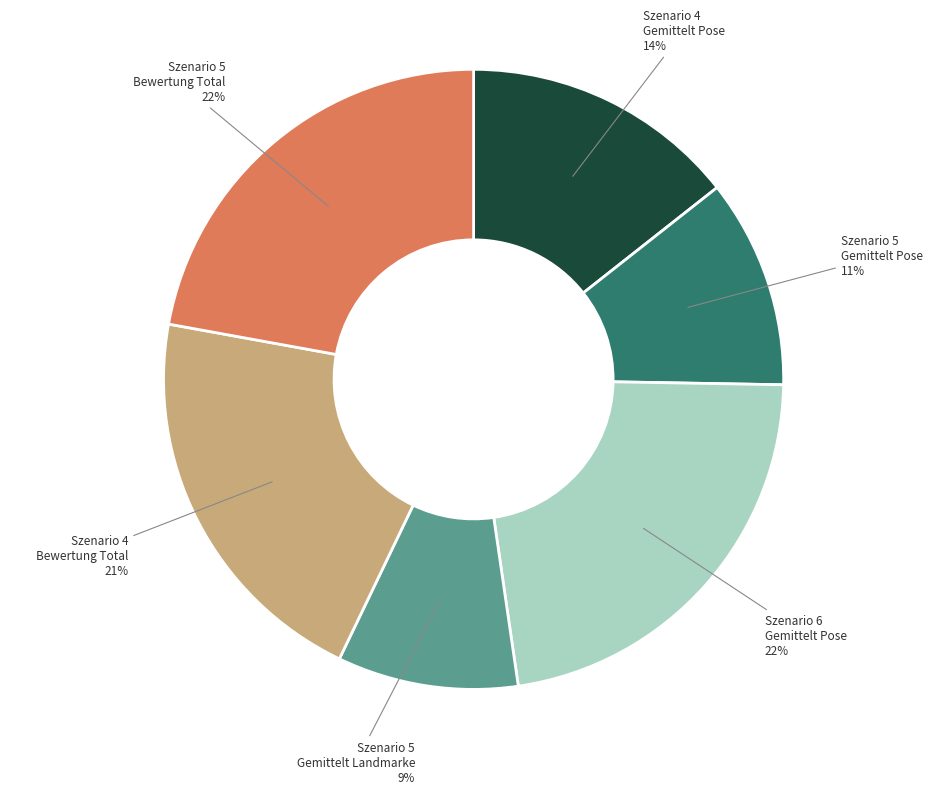

To the nearest percent, what is the difference between the Szenario 4 Gemittelt Pose and Szenario 5 Bewertung Total slice percentages?

8%